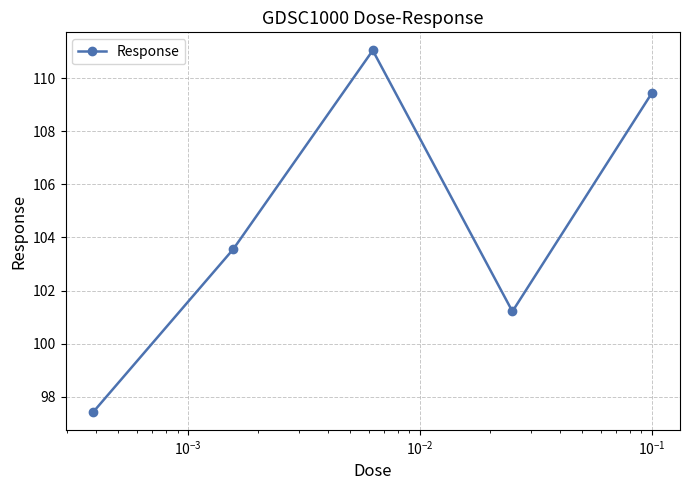

How many points are higher than both their immediate neighbors (excluding endpoints)?

1